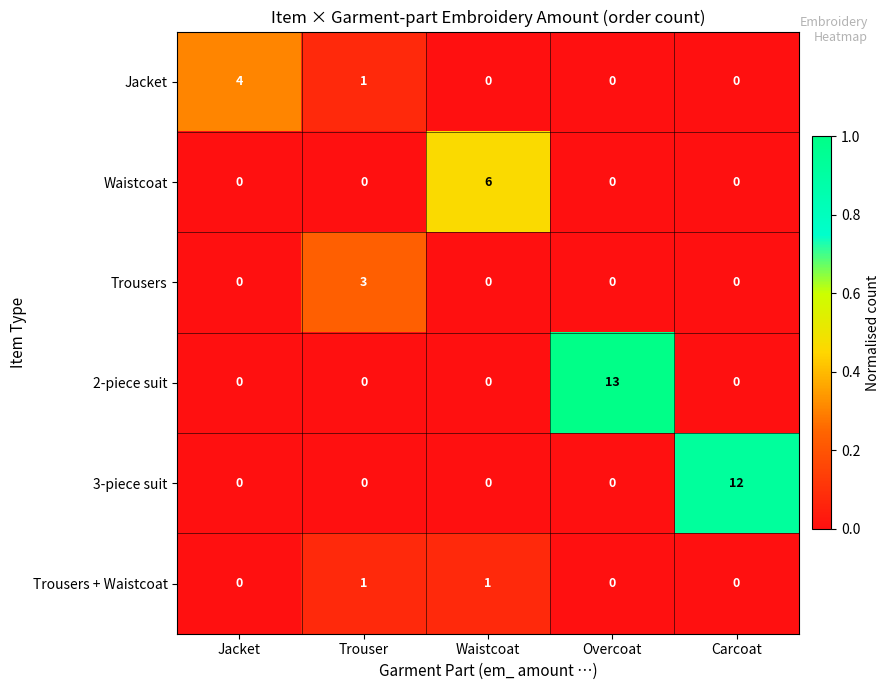

At which category is the sum across all series the highest?

Overcoat